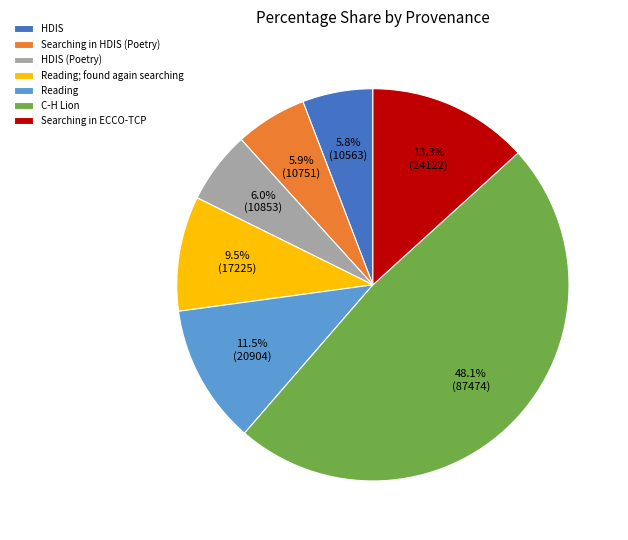

Approximately how many times larger is the value at Reading; found again searching compared to HDIS (Poetry)?

1.6